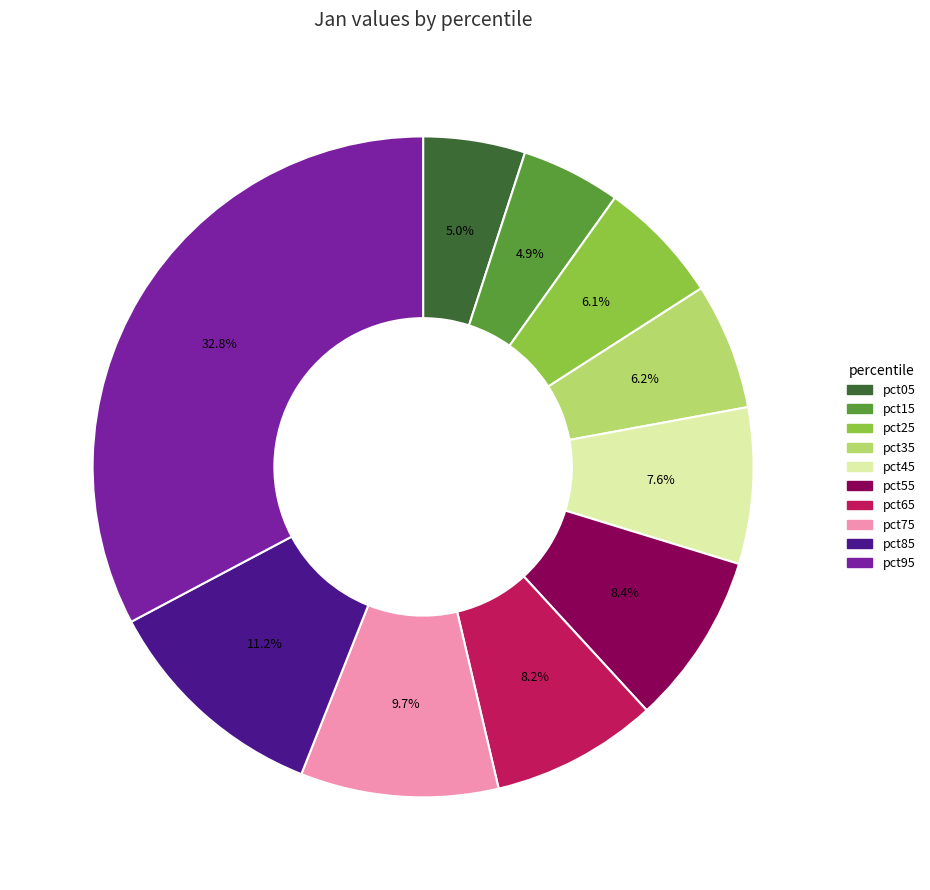

Which slice is the largest?

pct95